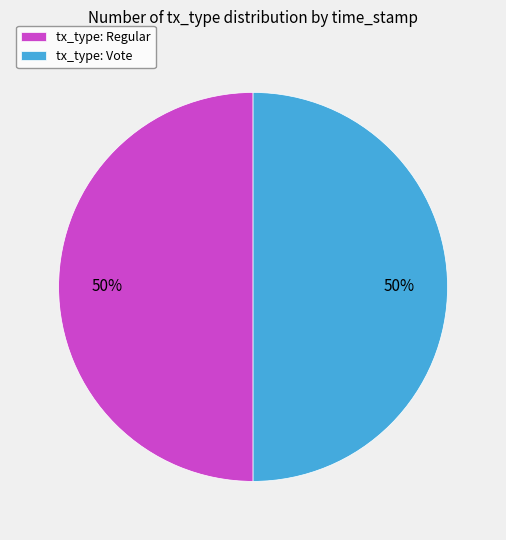

What percentage is the tx_type: Vote slice, to the nearest percent?

50%